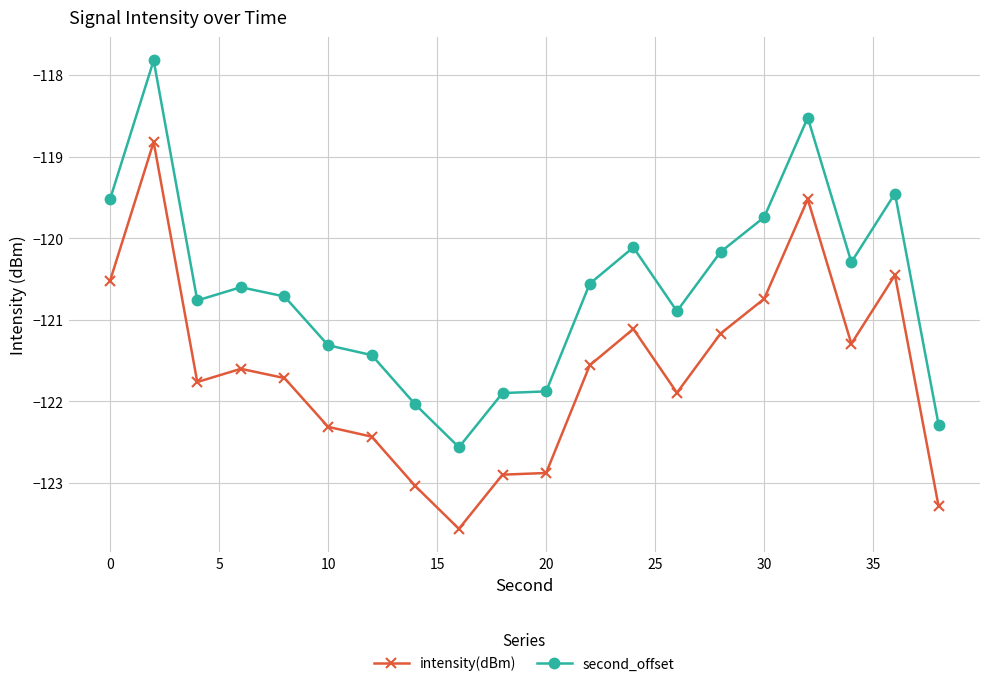

Which series has the largest total across all categories?

second_offset